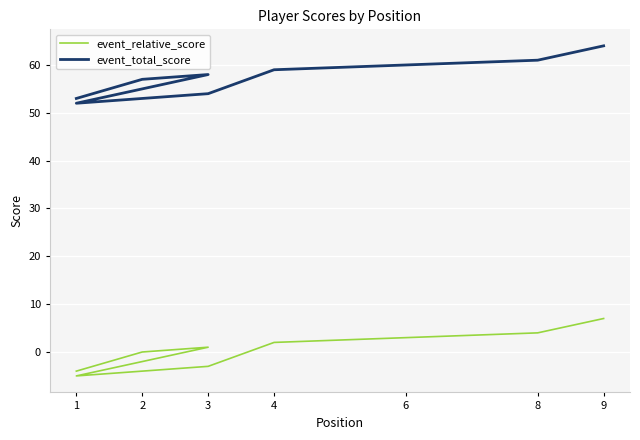

True or false: event_total_score has a value of 58 at 3.

True